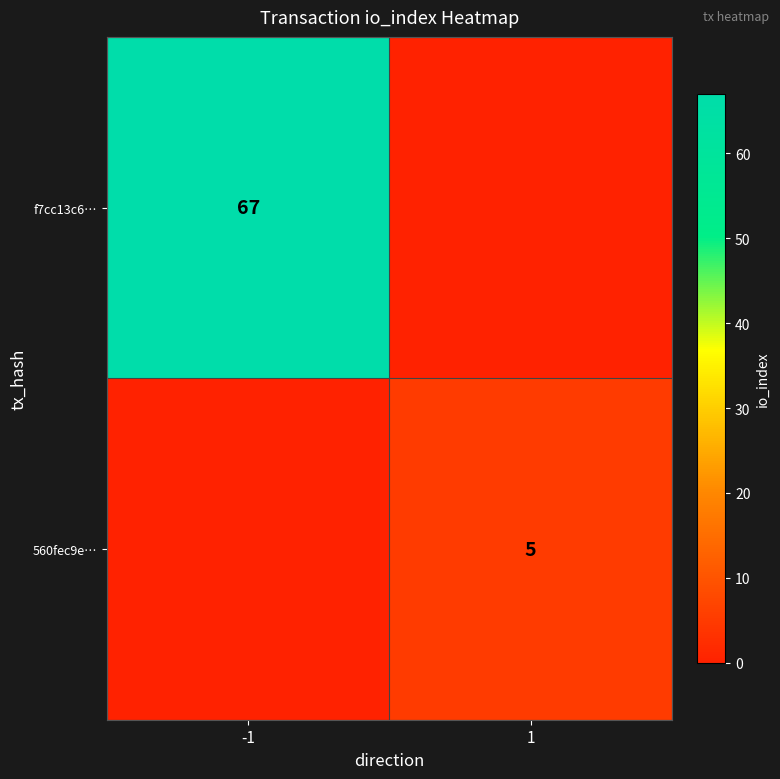

True or false: f7cc13c6… has a value of 67 at -1.

True